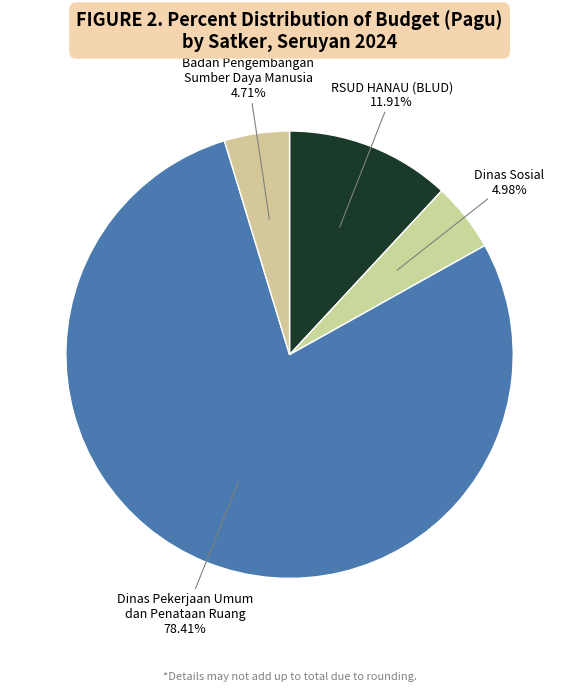

Combined, do Badan Pengembangan Sumber Daya Manusia and RSUD HANAU (BLUD) account for over 50%?

No